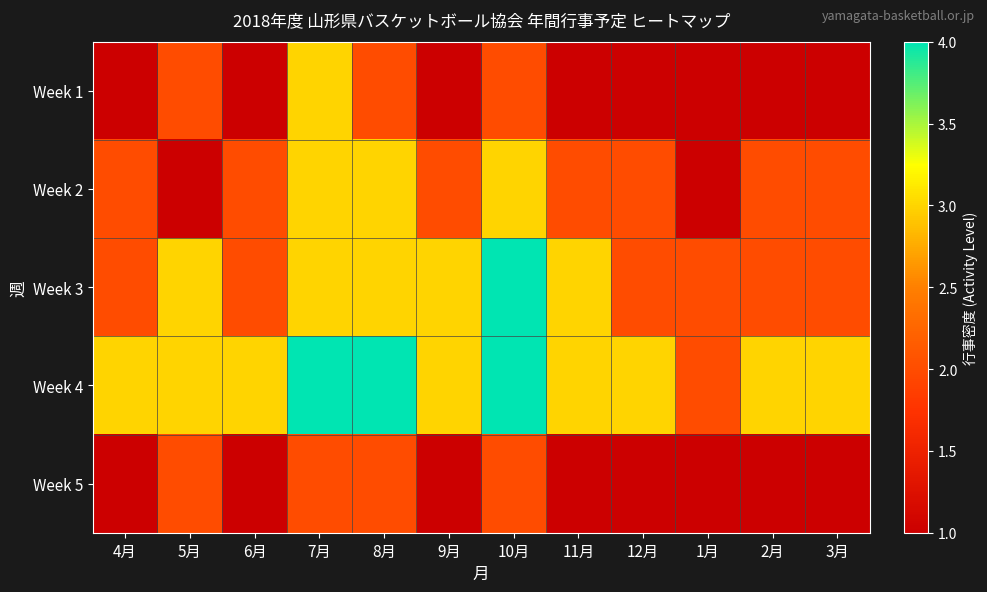

Which series changed the most between 4月 and 8月?

Week 1